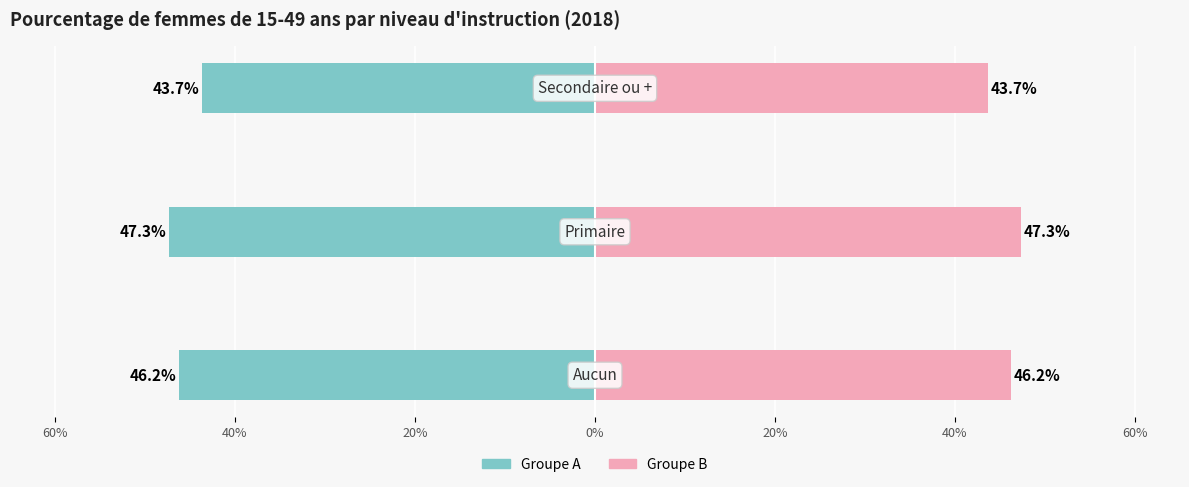

Rank the series at 60% from highest to lowest value.

Groupe B, Groupe A